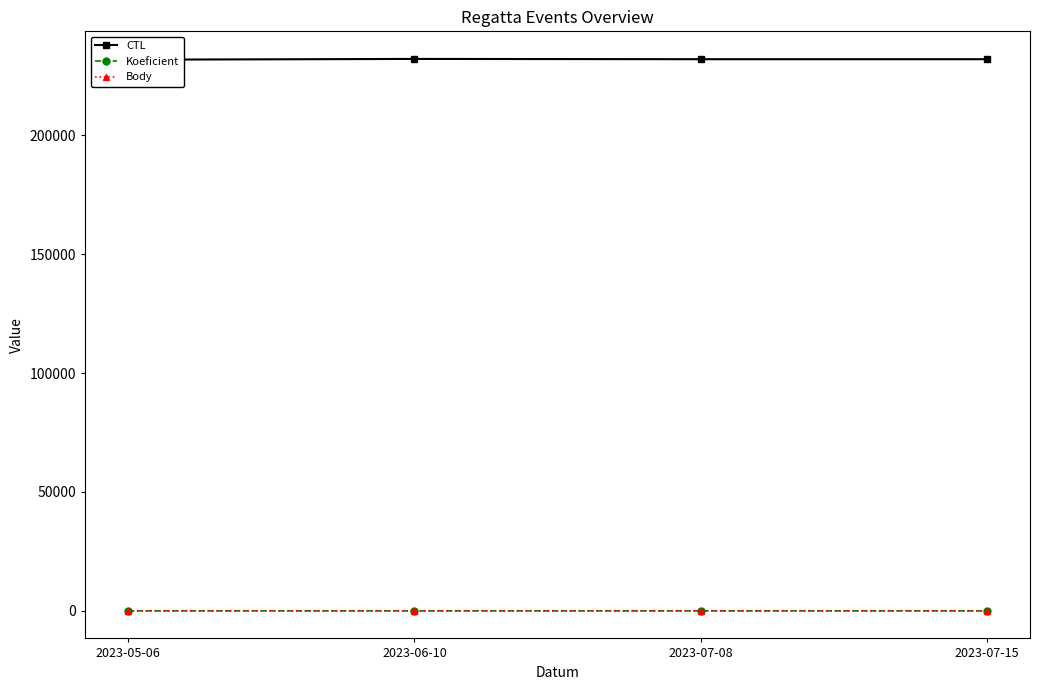

What is the difference between the maximum and second lowest values in the Koeficient series?

1